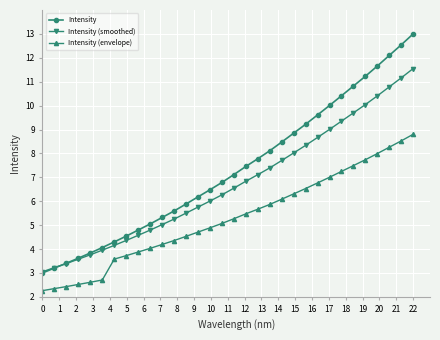

What is the difference between the maximum and minimum values in the Intensity series?

10.0